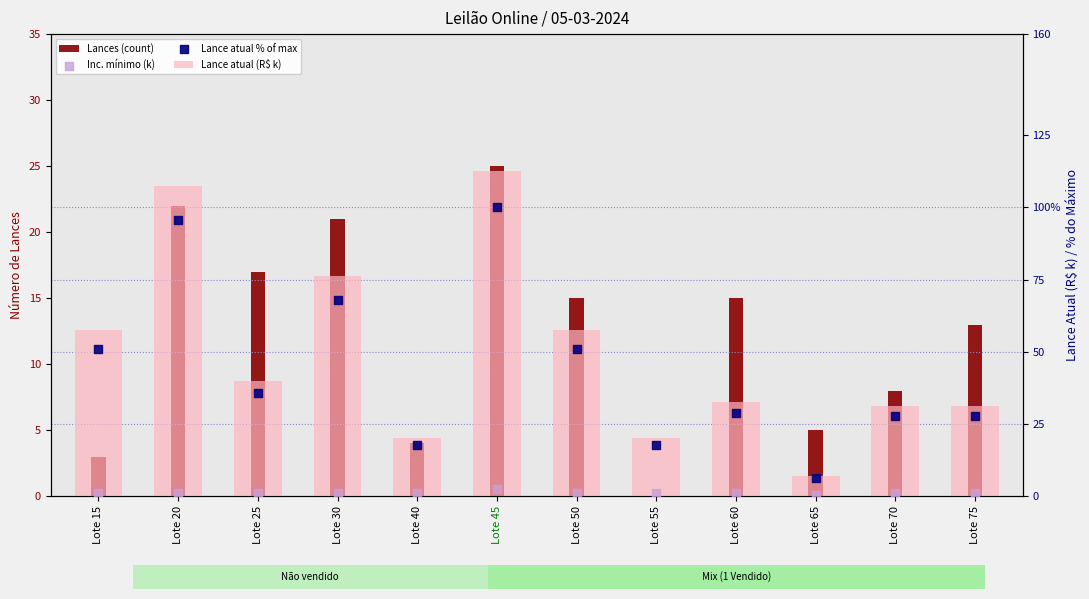

What are all the series names shown in the legend?

Lances (count), Lance atual (R$ k), Inc. mínimo (k), Lance atual % of max